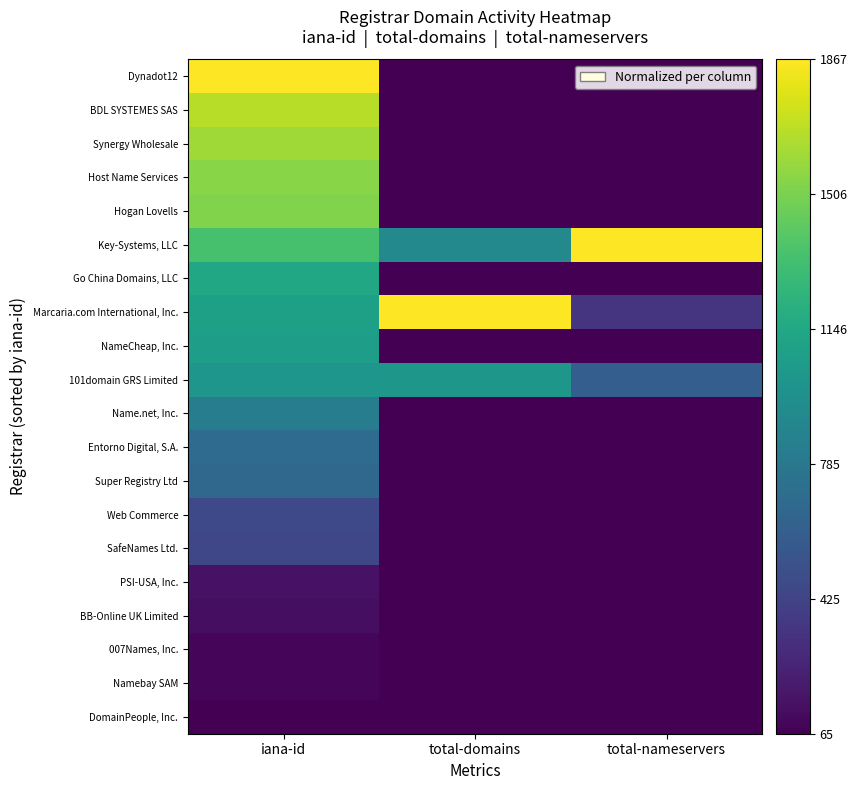

Which label corresponds to the smallest value in the chart?

iana-id